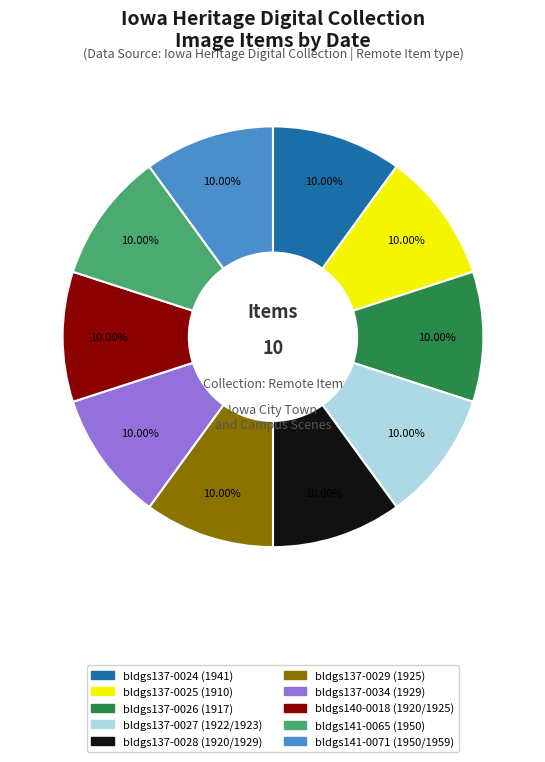

Count the number of slices in the pie.

10